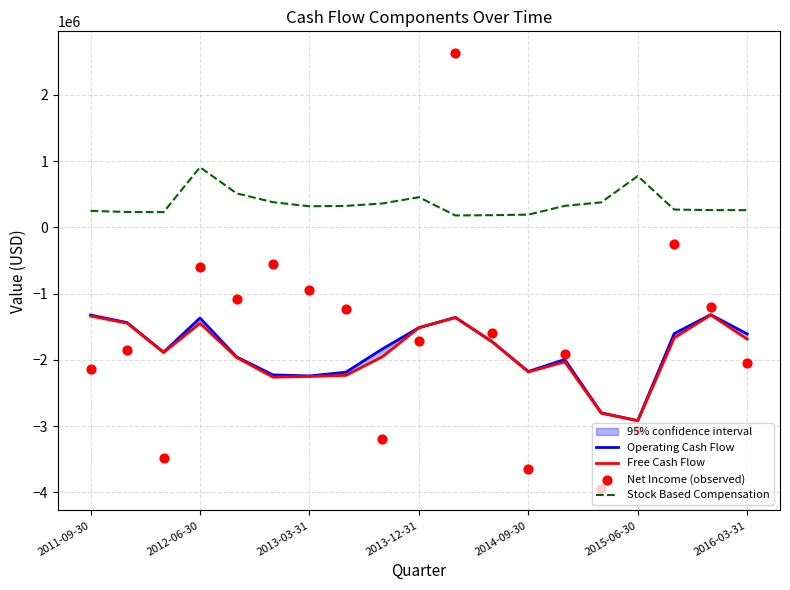

Which series has the largest total across all categories?

Stock Based Compensation